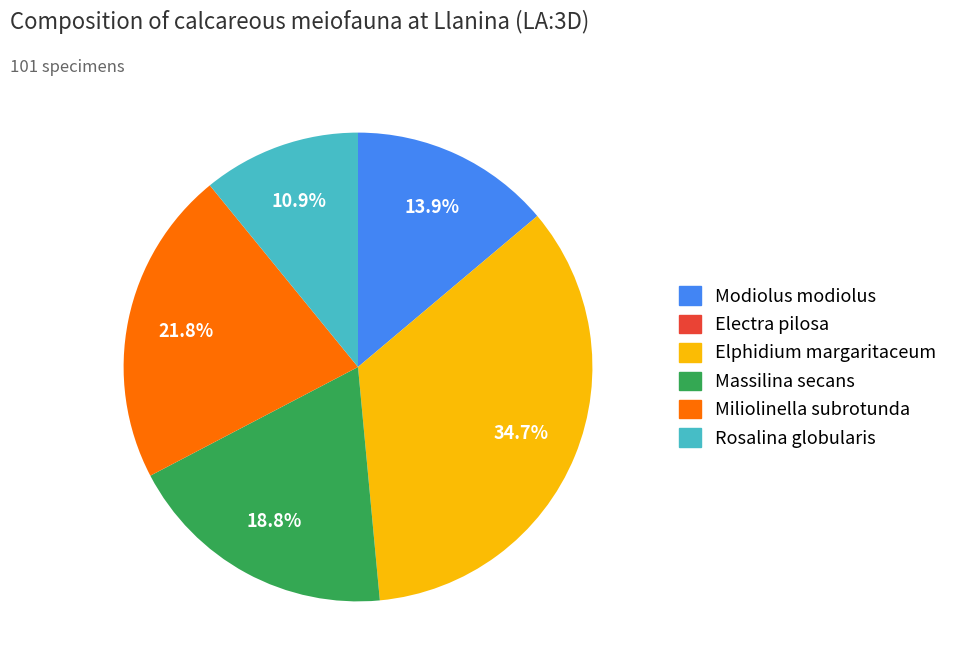

Does any single category account for the majority?

No